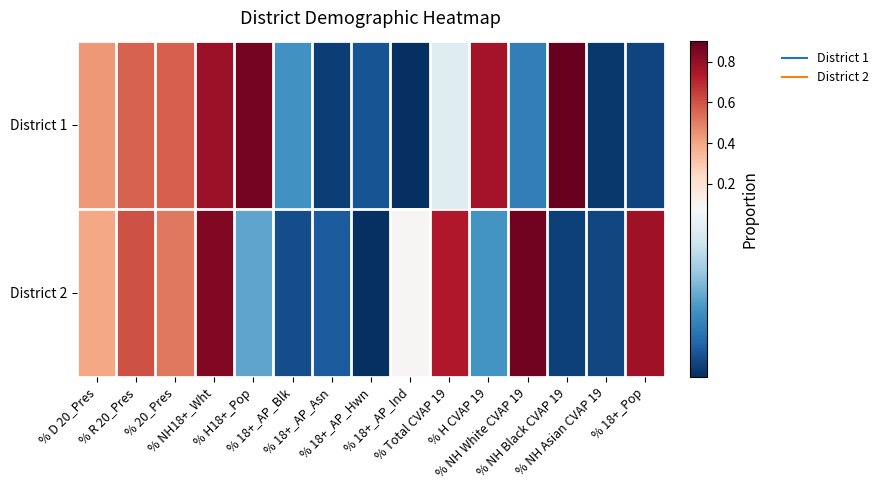

Reading left to right, extract all data points from this chart.

District 1: % D 20_Pres=0.4	% R 20_Pres=0.6	% 20_Pres=0.6	% NH18+_Wht=0.8	% H18+_Pop=0.9	% 18+_AP_Blk=0.0	% 18+_AP_Asn=0.0	% 18+_AP_Hwn=0.0	% 18+_AP_Ind=0.0	% Total CVAP 19=0.1	% H CVAP 19=0.8	% NH White CVAP 19=0.0	% NH Black CVAP 19=0.9	% NH Asian CVAP 19=0.0	% 18+_Pop=0.0
District 2: % D 20_Pres=0.4	% R 20_Pres=0.6	% 20_Pres=0.5	% NH18+_Wht=0.8	% H18+_Pop=0.0	% 18+_AP_Blk=0.0	% 18+_AP_Asn=0.0	% 18+_AP_Hwn=0.0	% 18+_AP_Ind=0.1	% Total CVAP 19=0.7	% H CVAP 19=0.0	% NH White CVAP 19=0.9	% NH Black CVAP 19=0.0	% NH Asian CVAP 19=0.0	% 18+_Pop=0.8